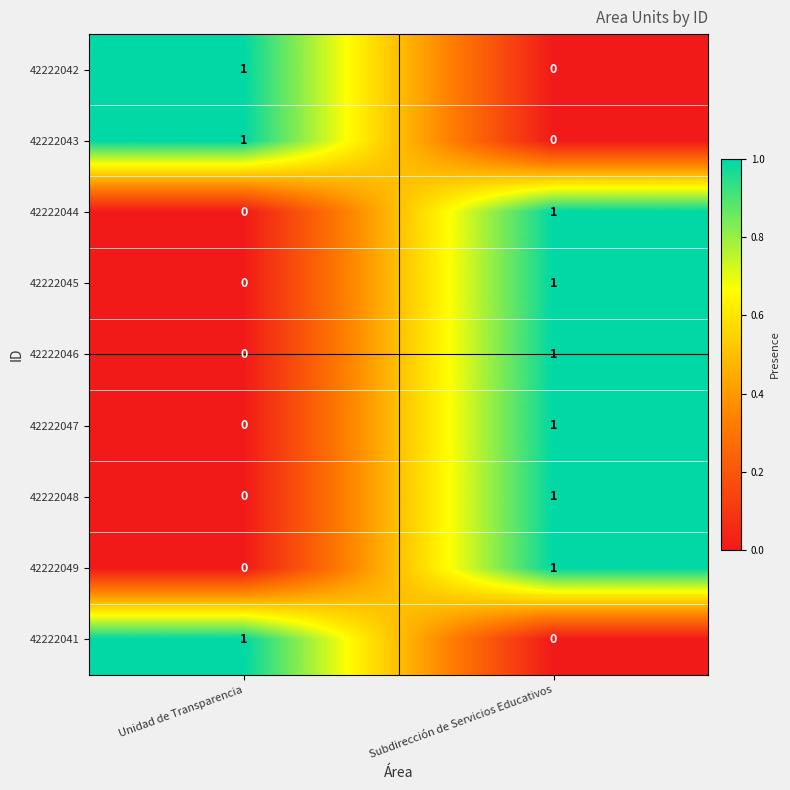

Reading left to right, transcribe all the data shown in this chart.

42222042: Unidad de Transparencia=1	Subdirección de Servicios Educativos=0
42222043: Unidad de Transparencia=1	Subdirección de Servicios Educativos=0
42222044: Unidad de Transparencia=0	Subdirección de Servicios Educativos=1
42222045: Unidad de Transparencia=0	Subdirección de Servicios Educativos=1
42222046: Unidad de Transparencia=0	Subdirección de Servicios Educativos=1
42222047: Unidad de Transparencia=0	Subdirección de Servicios Educativos=1
42222048: Unidad de Transparencia=0	Subdirección de Servicios Educativos=1
42222049: Unidad de Transparencia=0	Subdirección de Servicios Educativos=1
42222041: Unidad de Transparencia=1	Subdirección de Servicios Educativos=0